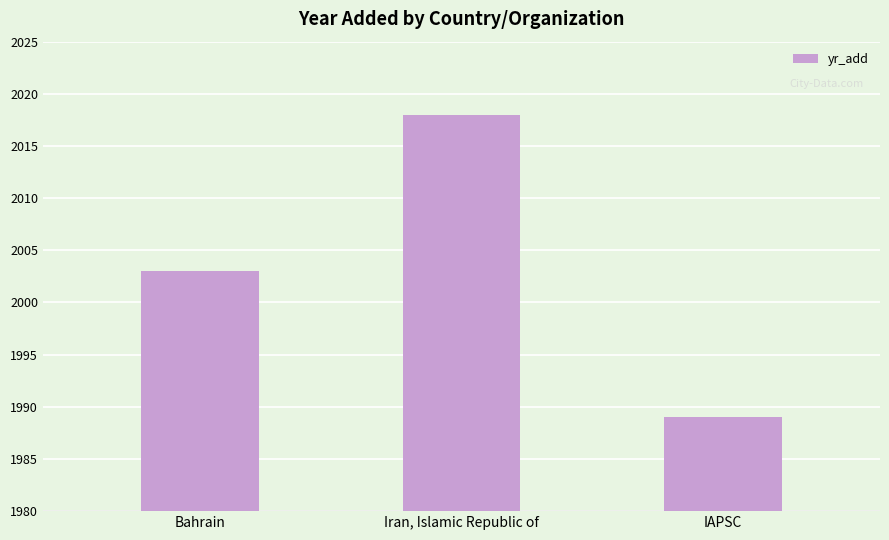

The chart shows a value of 670 at Bahrain. True or false?

False